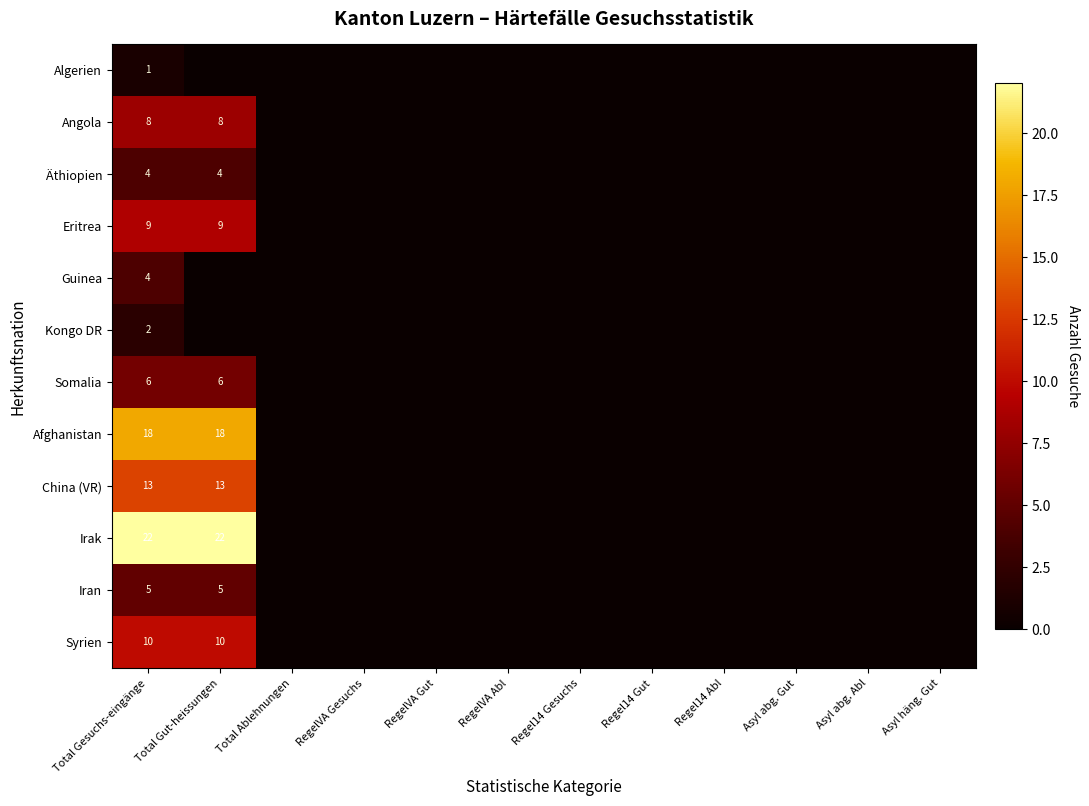

The Syrien series shows 16 at Total Gut-heissungen. True or false?

False